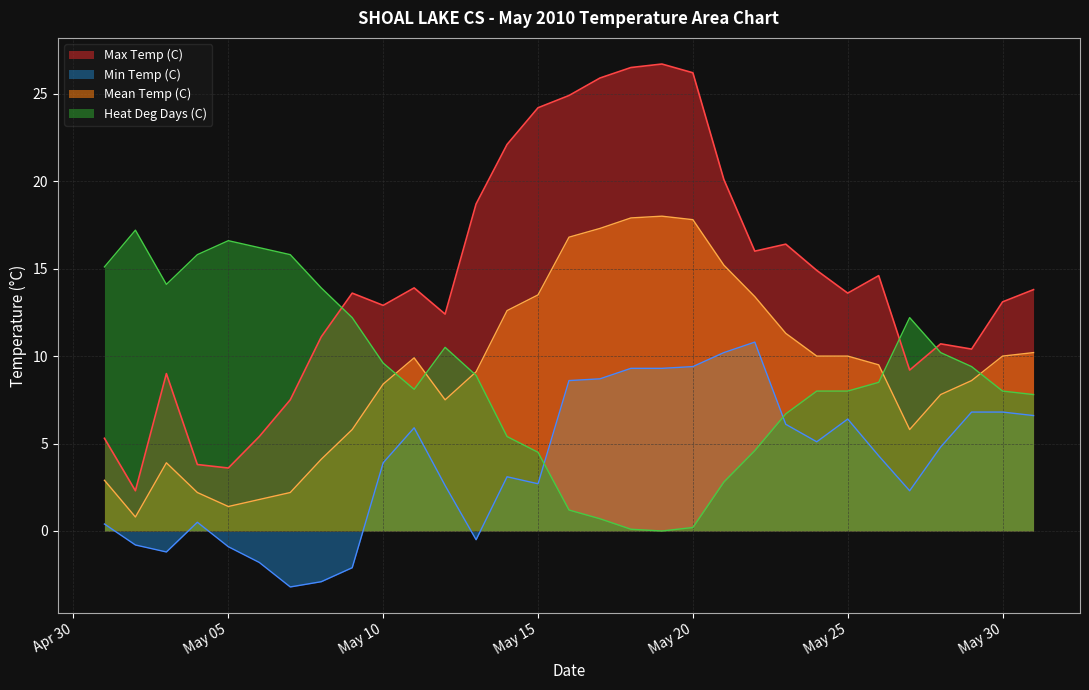

Does the chart have visible grid lines?

Yes